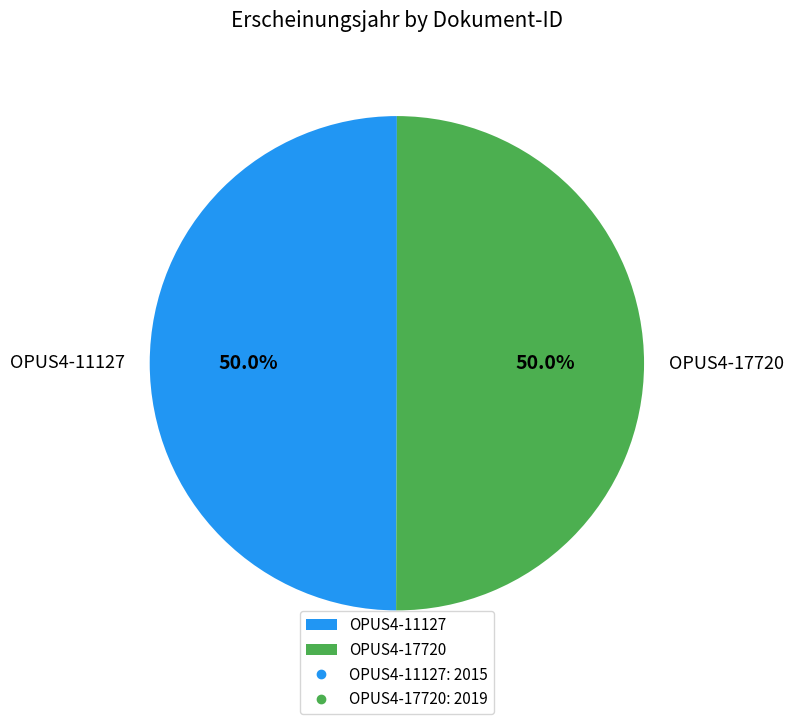

What portion of the pie excludes OPUS4-17720?

50.0%